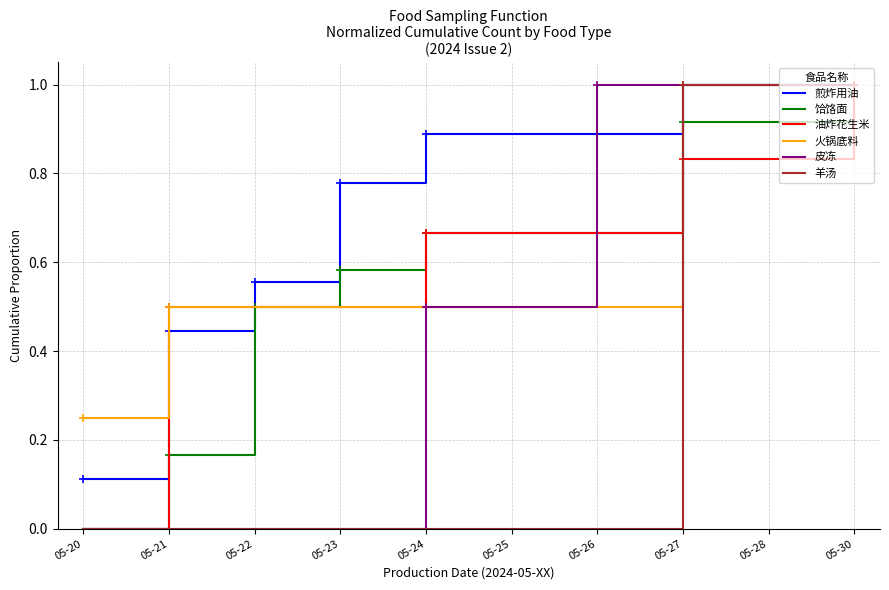

Is it true that 皮冻 equals 0.0 at 05-20?

True